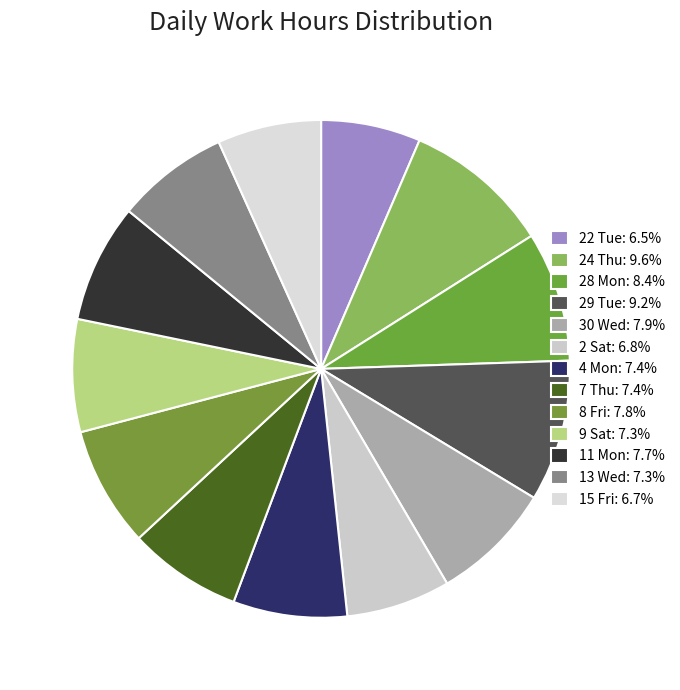

How many segments does this pie chart have?

13